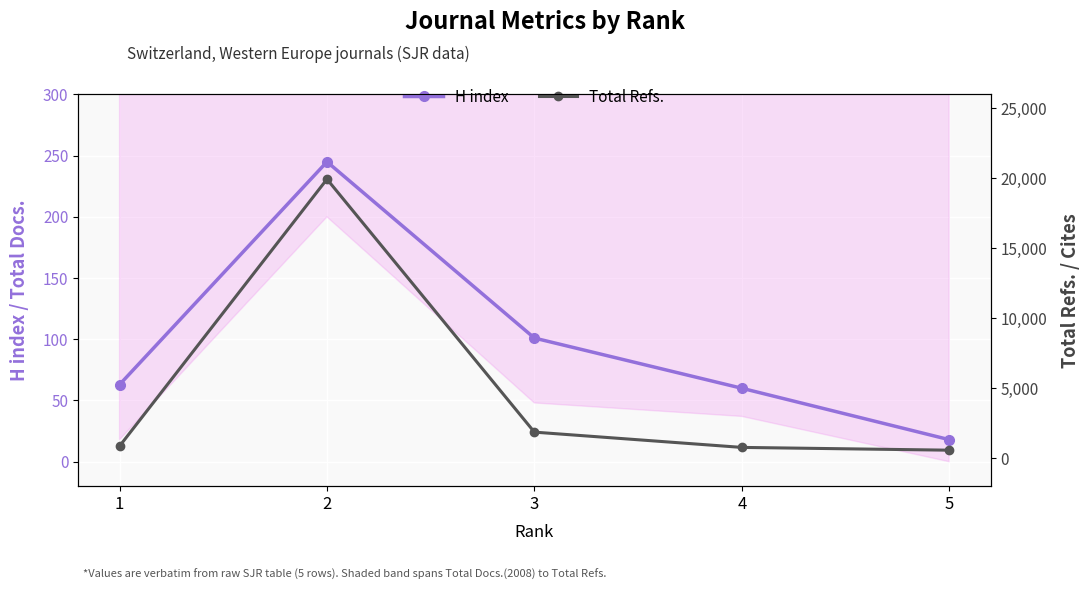

True or false: H index and Total Refs. intersect in this chart.

False